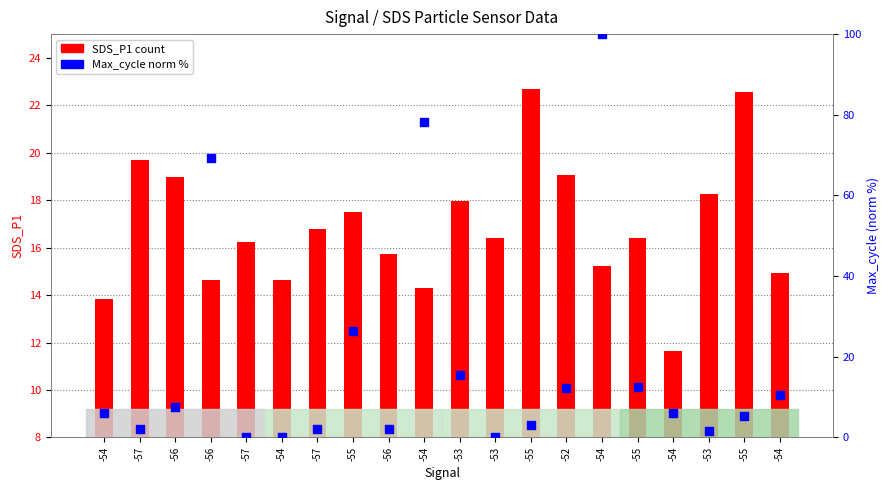

What is the total value across all series at -56?

26.5